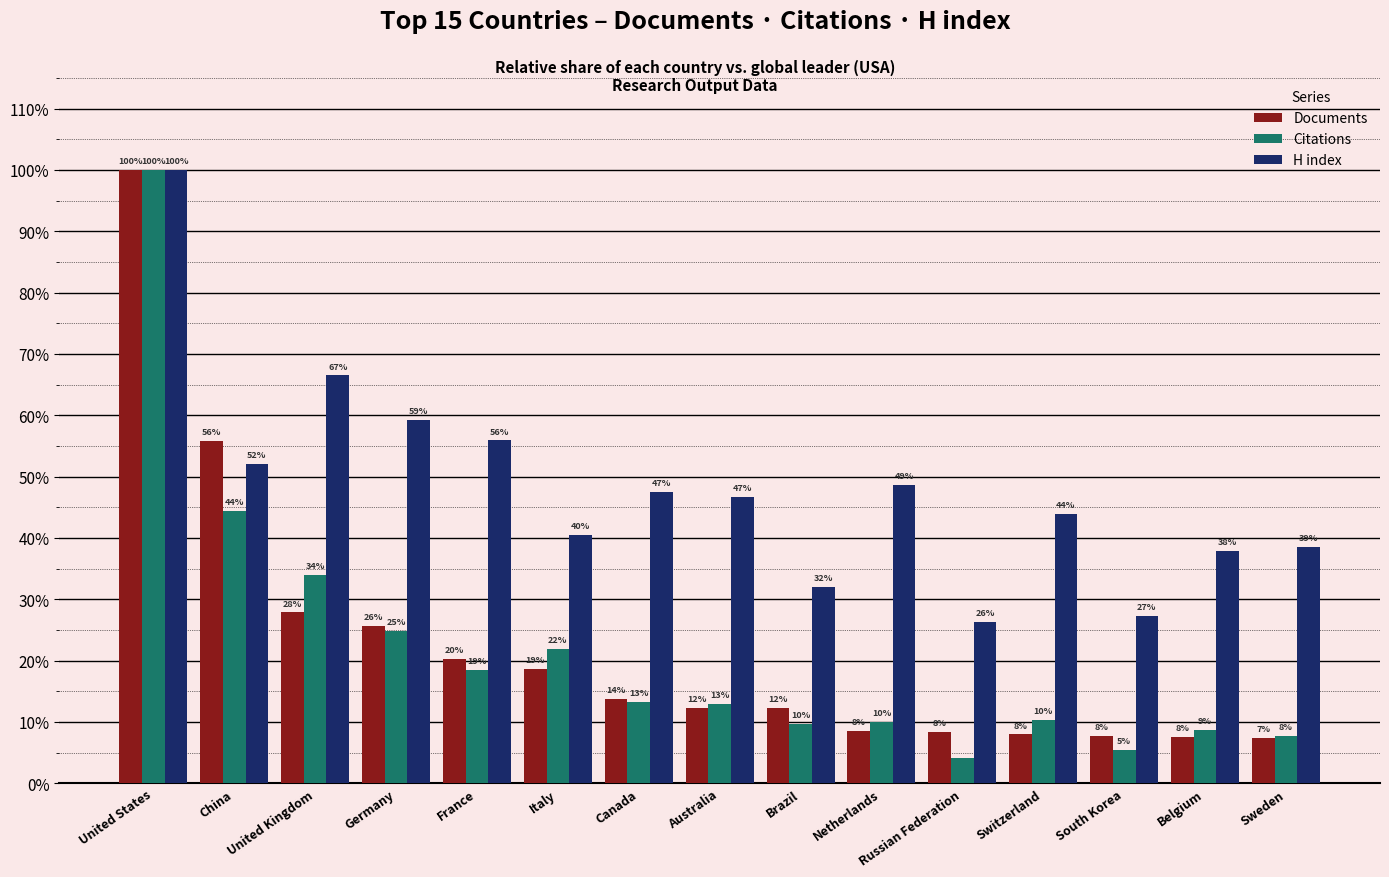

What are all the series names shown in the legend?

Documents, Citations, H index